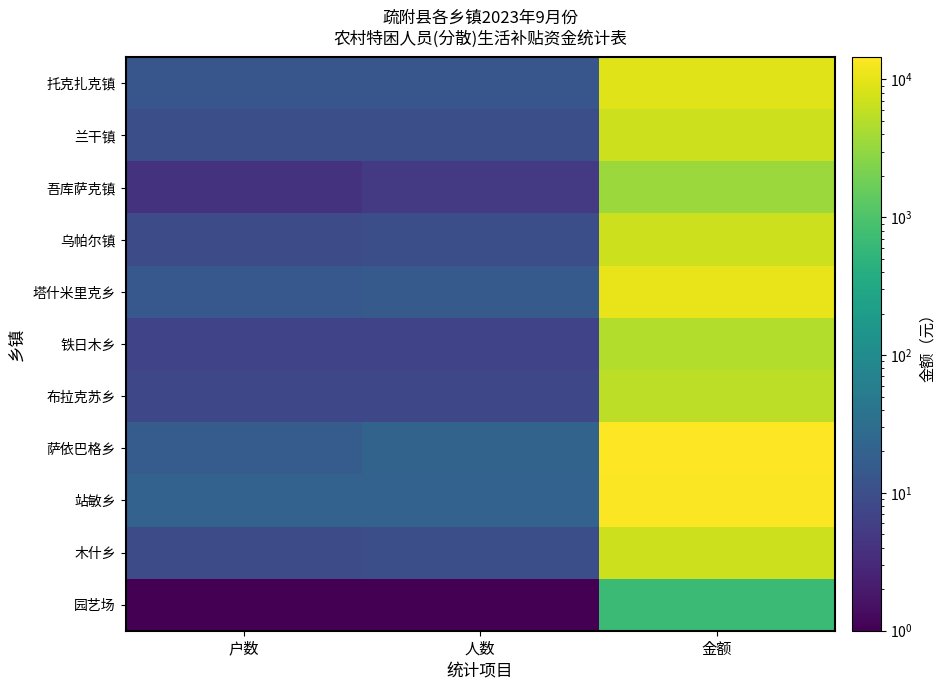

Rank the series by their maximum value, from highest to lowest.

萨依巴格乡, 站敏乡, 塔什米里克乡, 托克扎克镇, 兰干镇, 乌帕尔镇, 木什乡, 布拉克苏乡, 铁日木乡, 吾库萨克镇, 园艺场